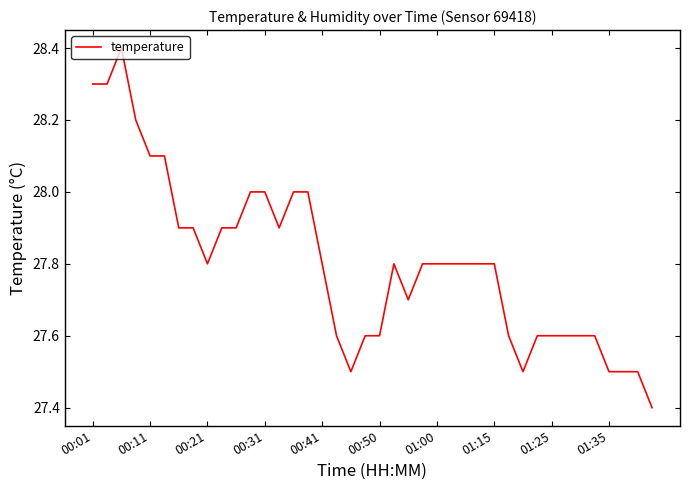

What is the maximum value shown in the chart?

28.4